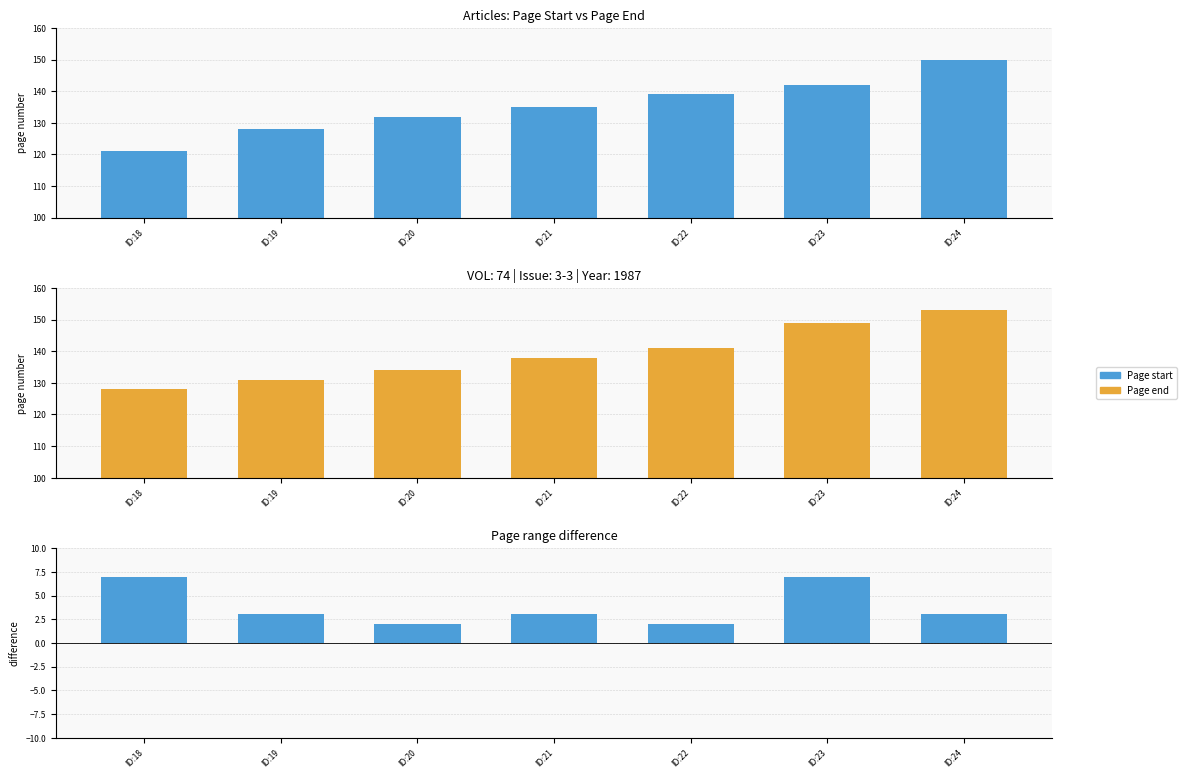

How many Page start values are between 128 and 142?

5